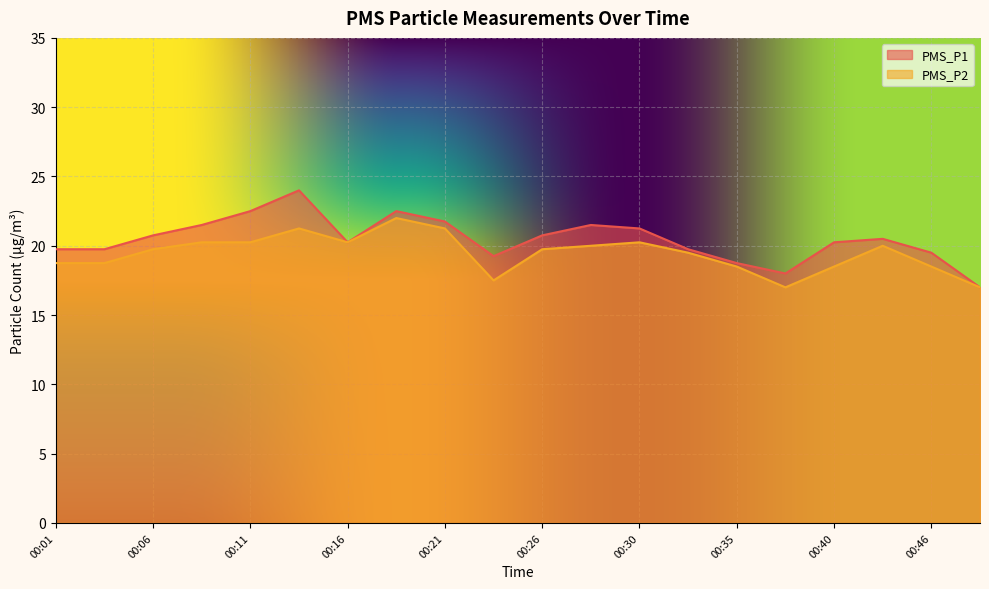

Which has a higher value, 00:26 or 00:11?

00:11